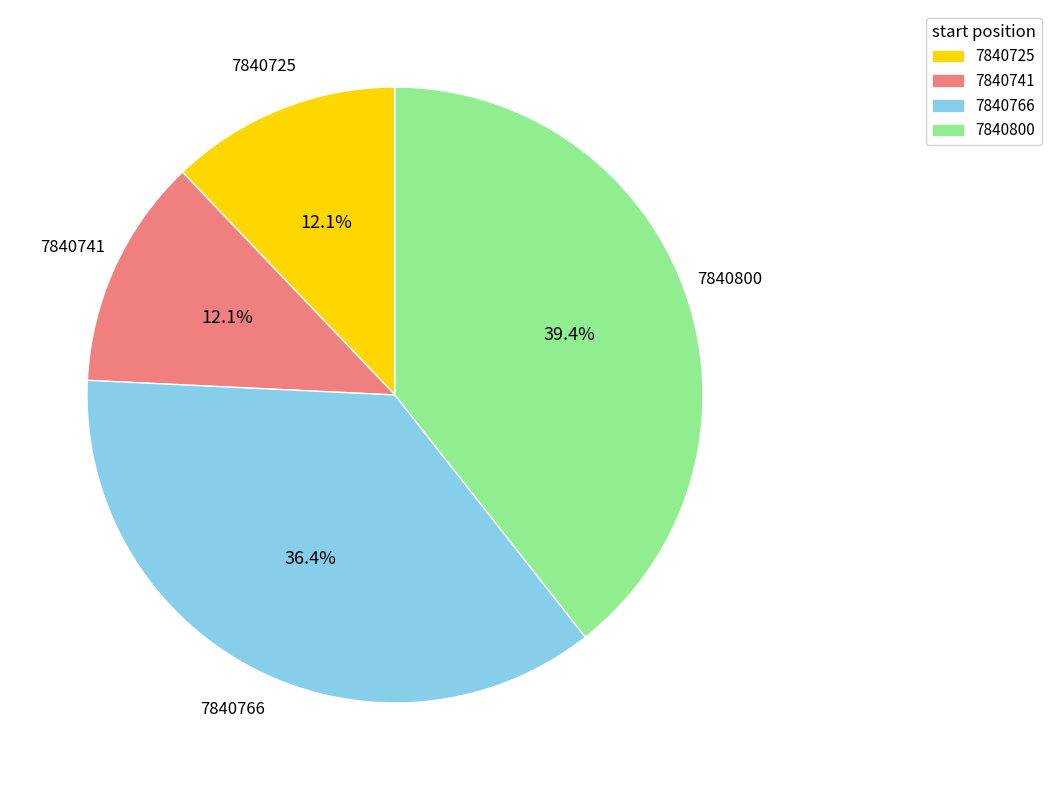

Is it true that 7840800 is 39% of the pie?

True